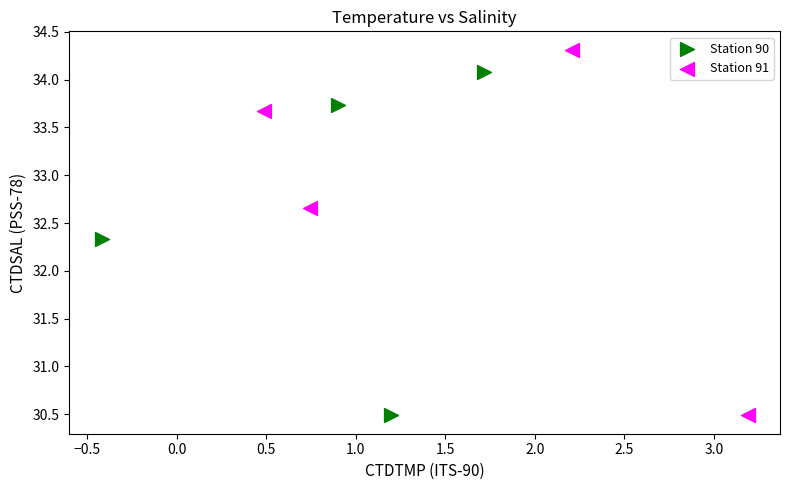

Which series contains the highest Y value?

Station 91